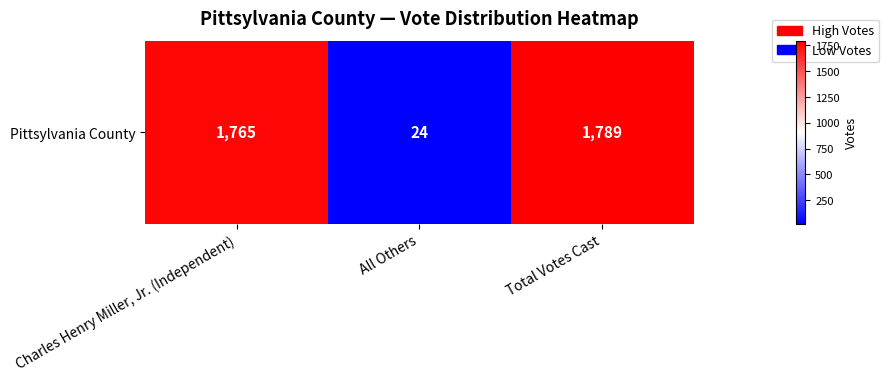

Which has a higher value, Total Votes Cast or Charles Henry Miller, Jr. (Independent)?

Total Votes Cast